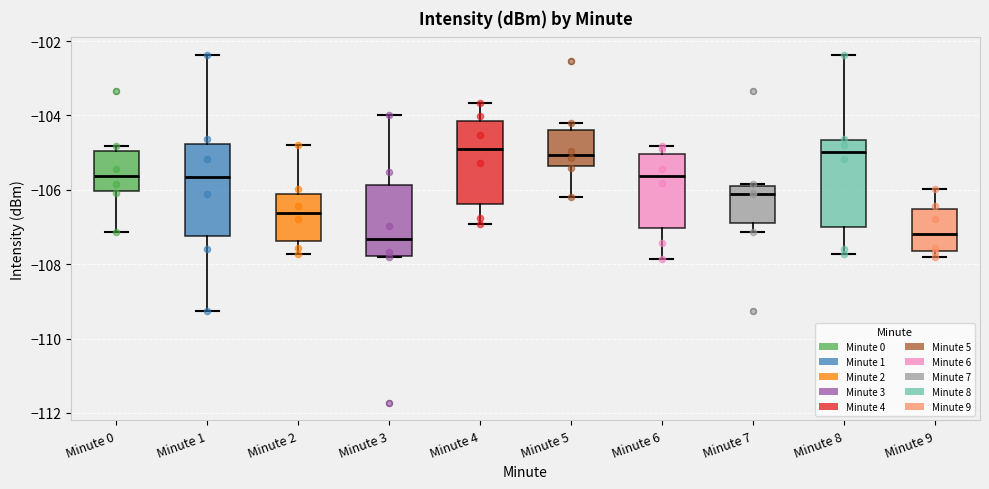

Reading left to right, read every box against the y-axis: the position of its median line, the range the box covers, and the ends of its whiskers. The values are not printed on the chart, so give them approximately, as read against the axis.

Minute 0: median -105.6, box -106.0 to -105.0, whiskers -107.2 to -104.8
Minute 1: median -105.6, box -107.2 to -104.8, whiskers -109.2 to -102.4
Minute 2: median -106.6, box -107.4 to -106.2, whiskers -107.8 to -104.8
Minute 3: median -107.4, box -107.8 to -105.8, whiskers -107.8 to -104.0
Minute 4: median -104.8, box -106.4 to -104.2, whiskers -107.0 to -103.6
Minute 5: median -105.0, box -105.4 to -104.4, whiskers -106.2 to -104.2
Minute 6: median -105.6, box -107.0 to -105.0, whiskers -107.8 to -104.8
Minute 7: median -106.0, box -106.8 to -105.8, whiskers -107.2 to -105.8 (just above the box's upper edge)
Minute 8: median -105.0, box -107.0 to -104.6, whiskers -107.8 to -102.4
Minute 9: median -107.2, box -107.6 to -106.6, whiskers -107.8 to -106.0